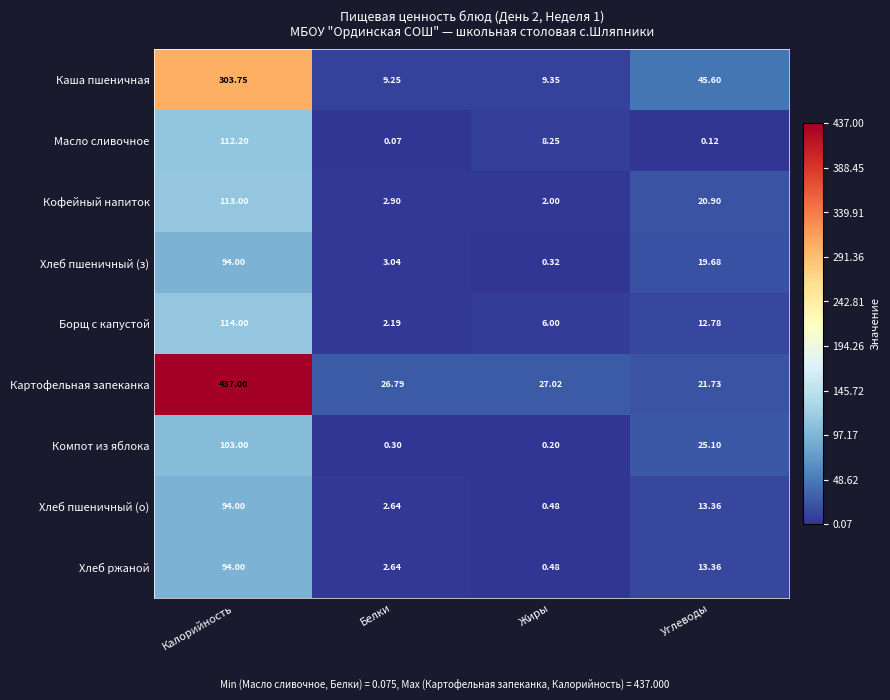

At which category is the sum across all series the highest?

Калорийность